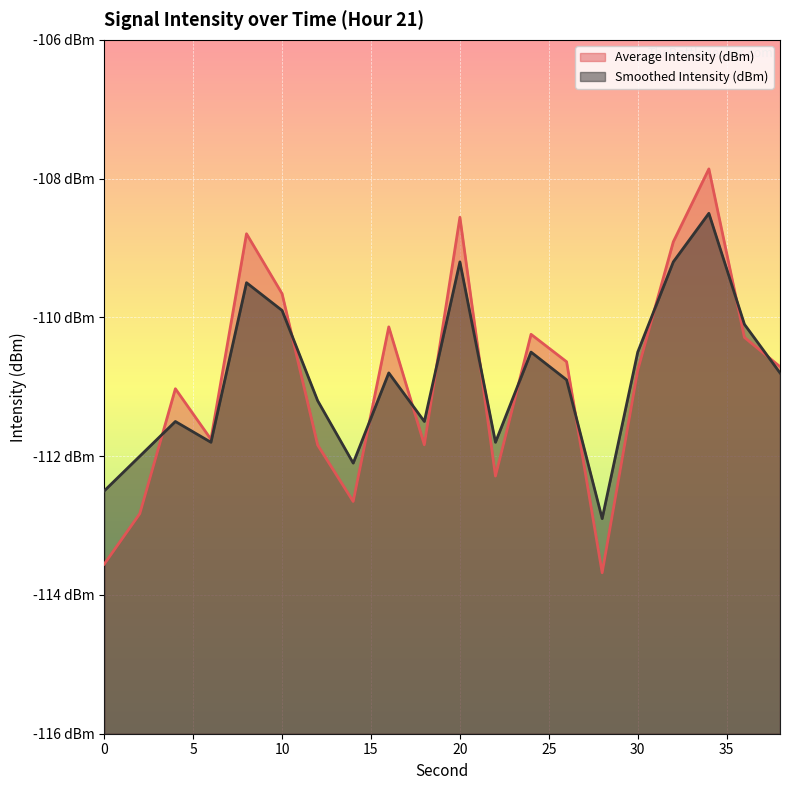

How many series are shown in this chart?

2